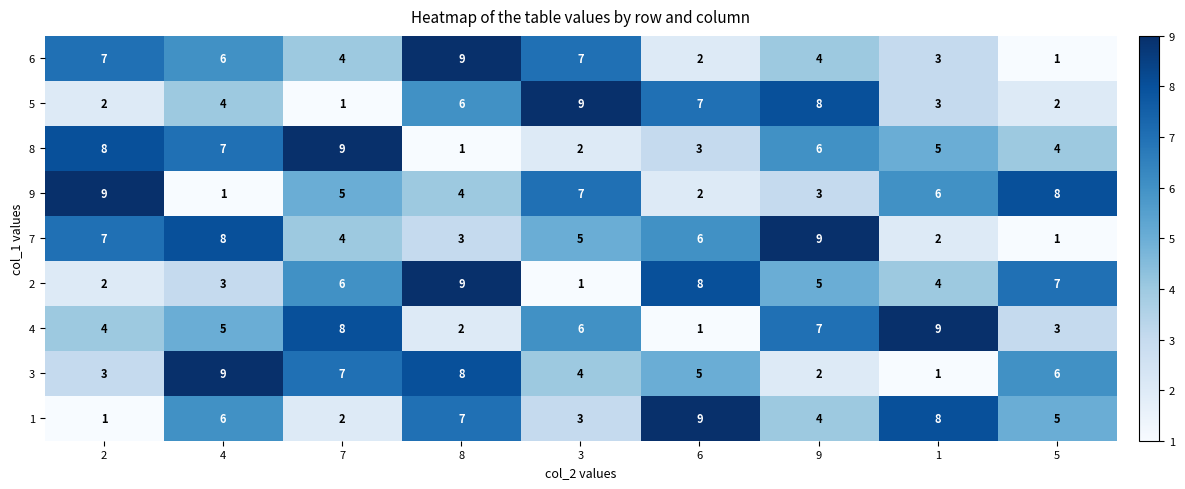

At which label does 3 reach its peak?

4